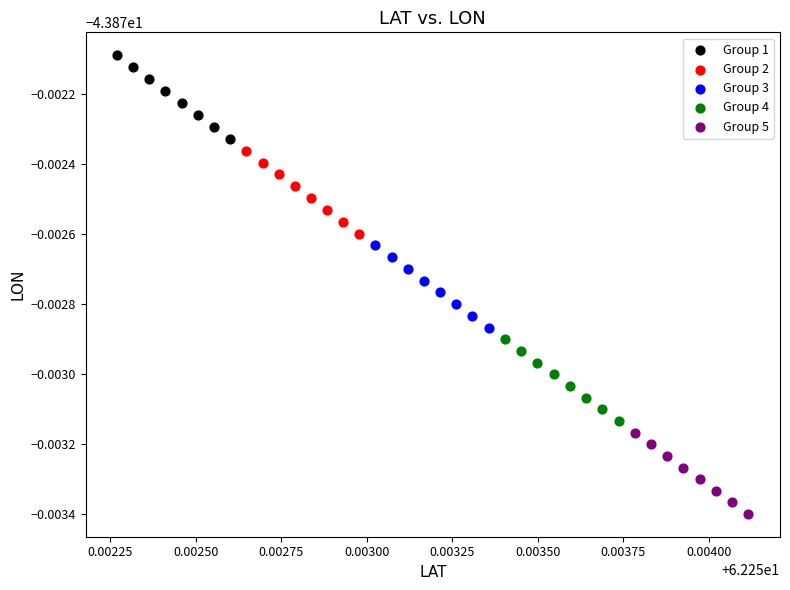

Which series has the largest Y range (max minus min)?

Group 1